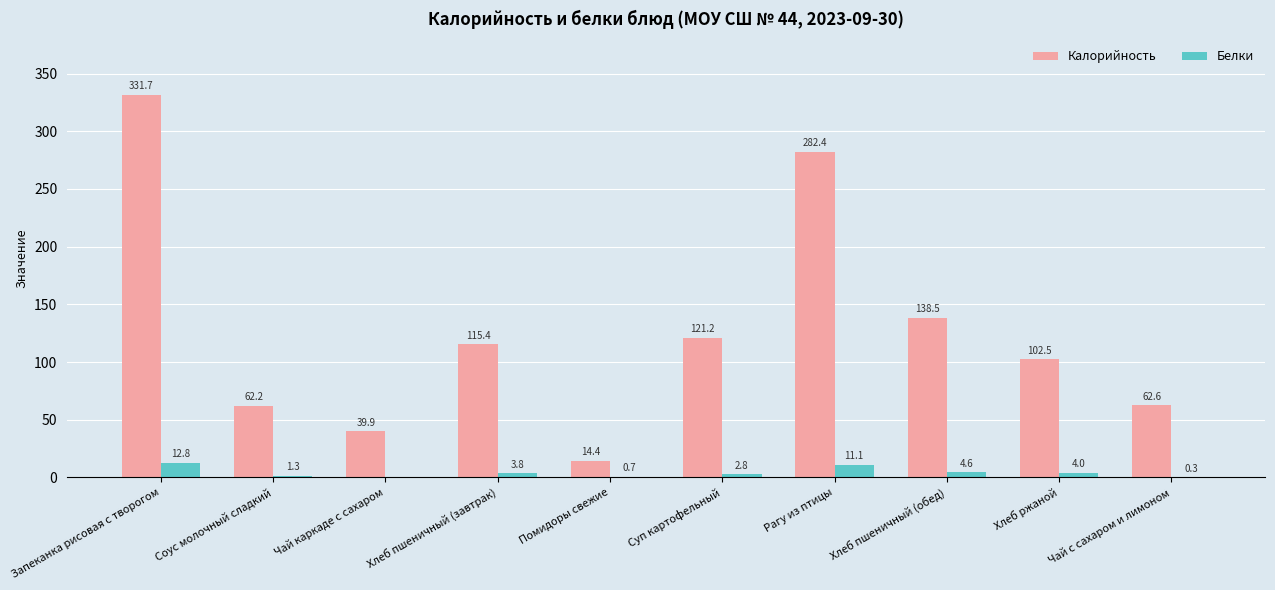

How many series are shown in this chart?

2